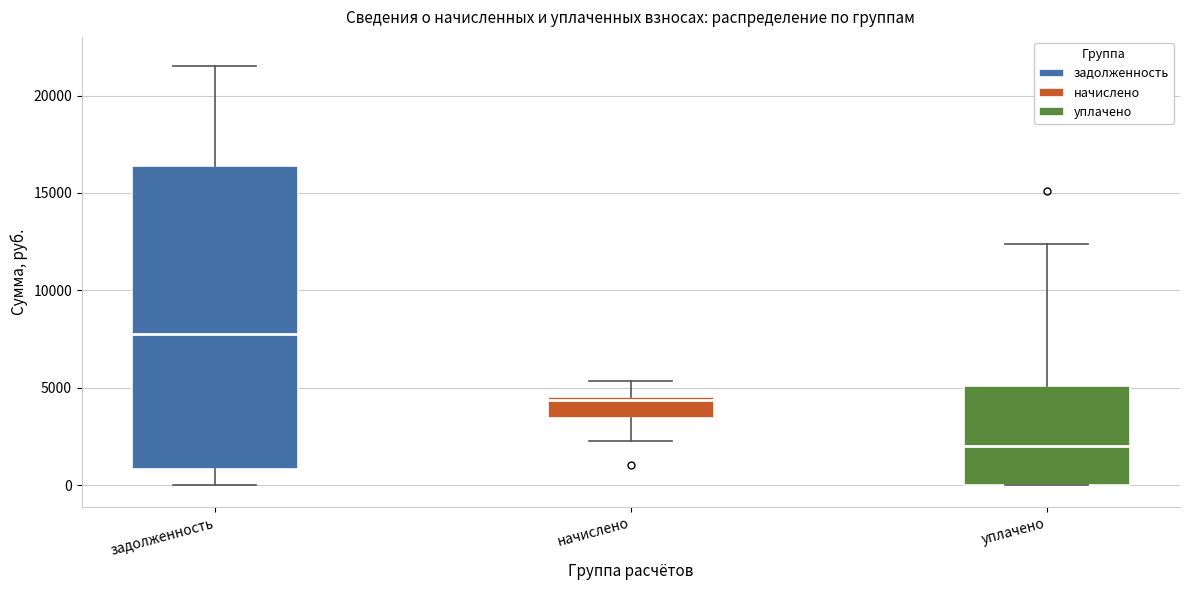

Where does the upper whisker of the box for начислено end on the y-axis? The values are not printed on the chart, so give them approximately, as read against the axis.

5500